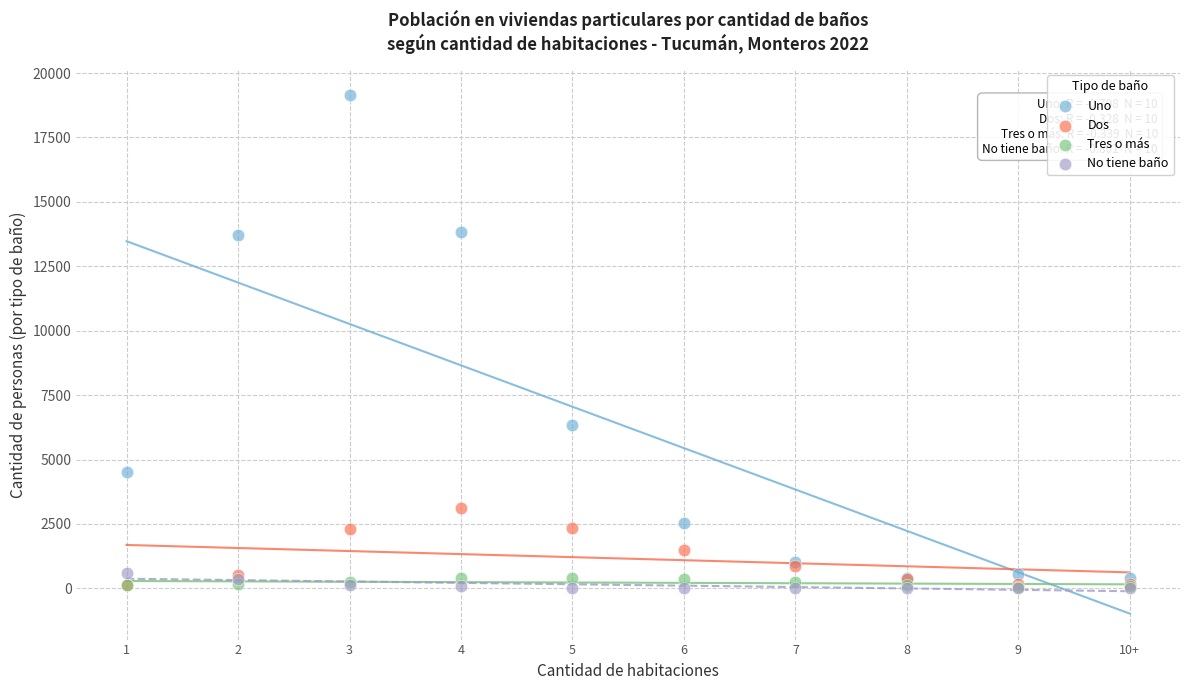

In the Uno series, what Y value is closest to 9768?

6349